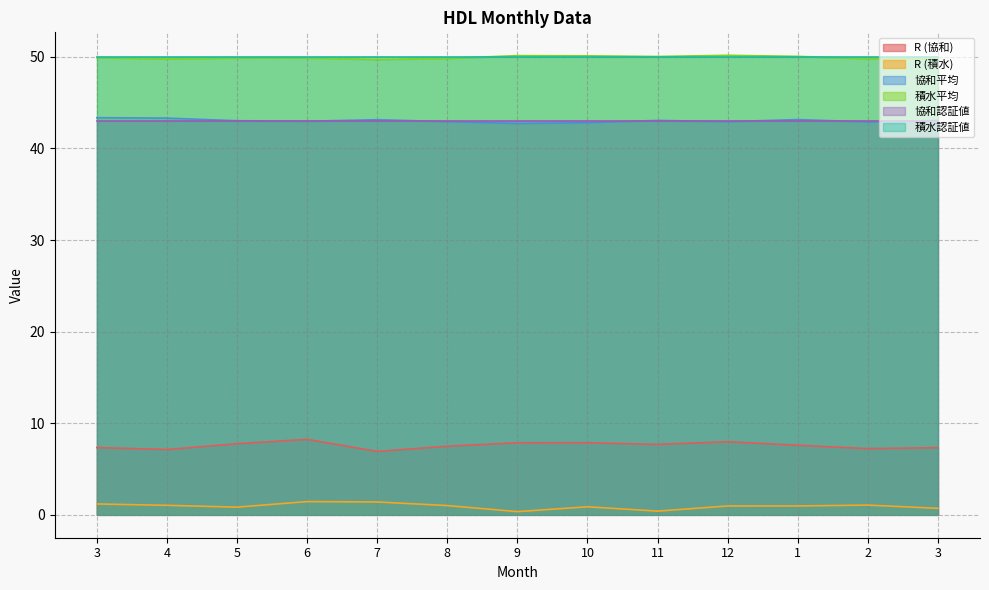

Which series changed the most between 4 and 8?

協和平均